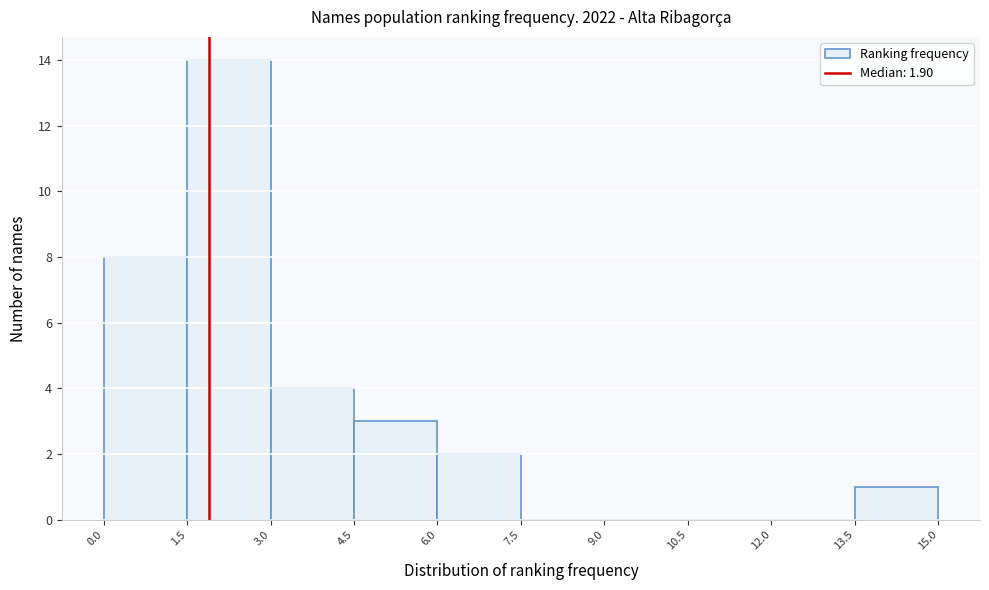

Which range on the x-axis has the tallest bar?

1.5 to 3.0